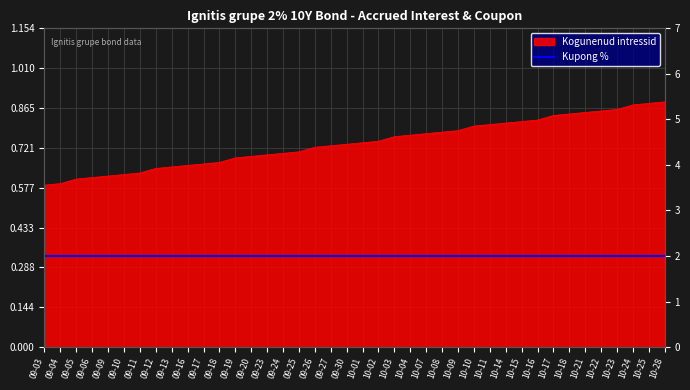

Reading left to right, list all the values displayed in this chart.

0.6	0.6	0.6	0.6	0.6	0.6	0.6	0.6	0.7	0.7	0.7	0.7	0.7	0.7	0.7	0.7	0.7	0.7	0.7	0.7	0.7	0.7	0.8	0.8	0.8	0.8	0.8	0.8	0.8	0.8	0.8	0.8	0.8	0.8	0.8	0.9	0.9	0.9	0.9	0.9